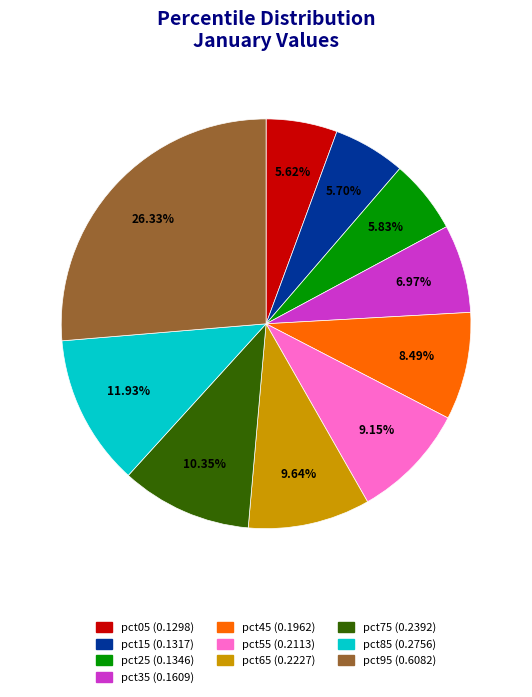

How many slices are in this pie chart?

10